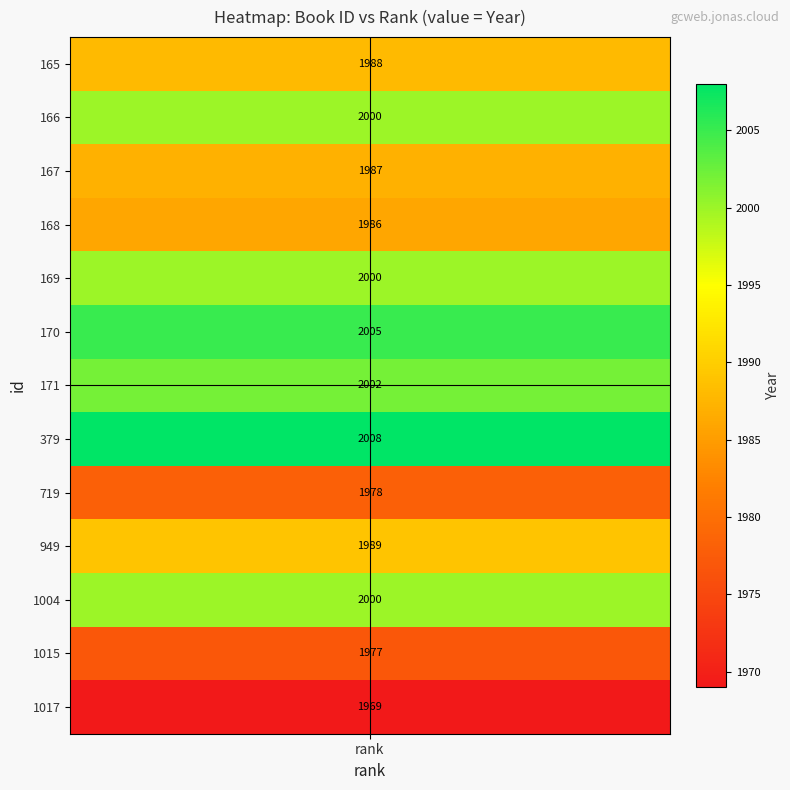

Which category has the lowest value in the 166 series?

rank